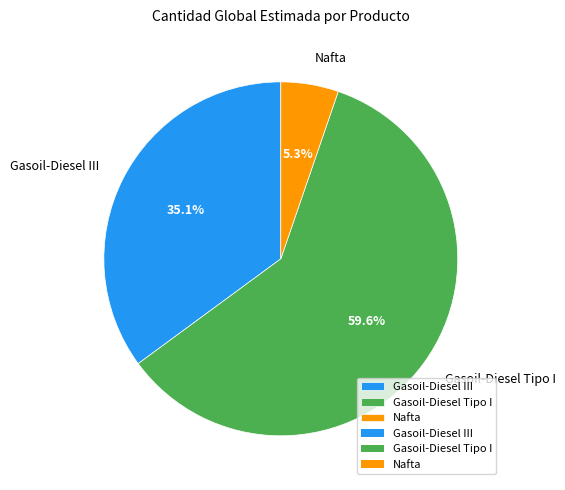

Do Gasoil-Diesel III and Gasoil-Diesel Tipo I together represent more than half of the pie?

Yes